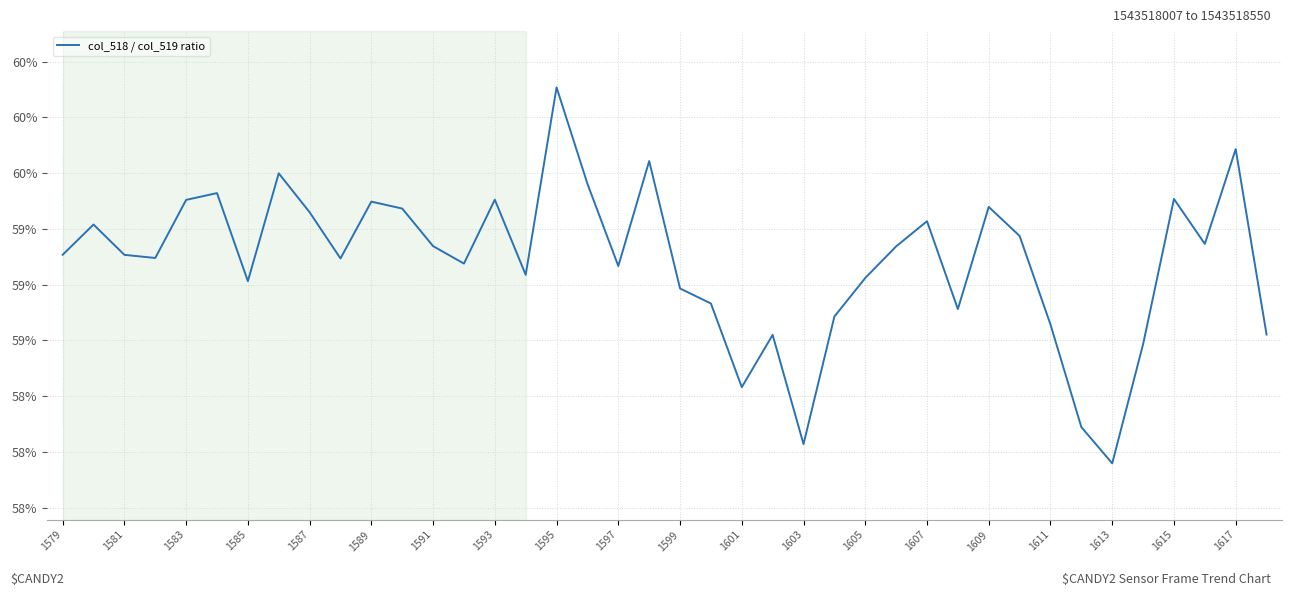

What is the value of the 8th point from the left?

59.5